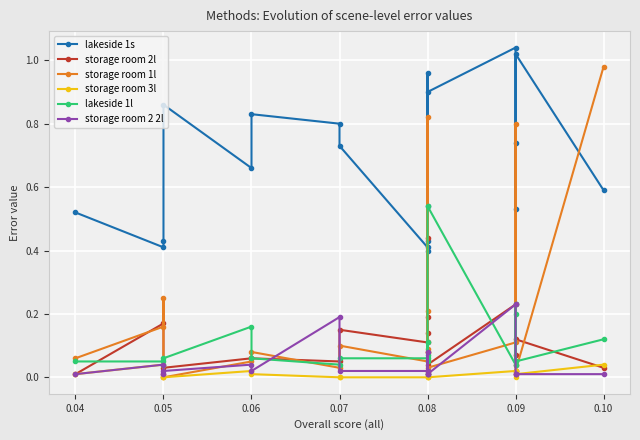

Is this an area chart (filled region under the line)?

No